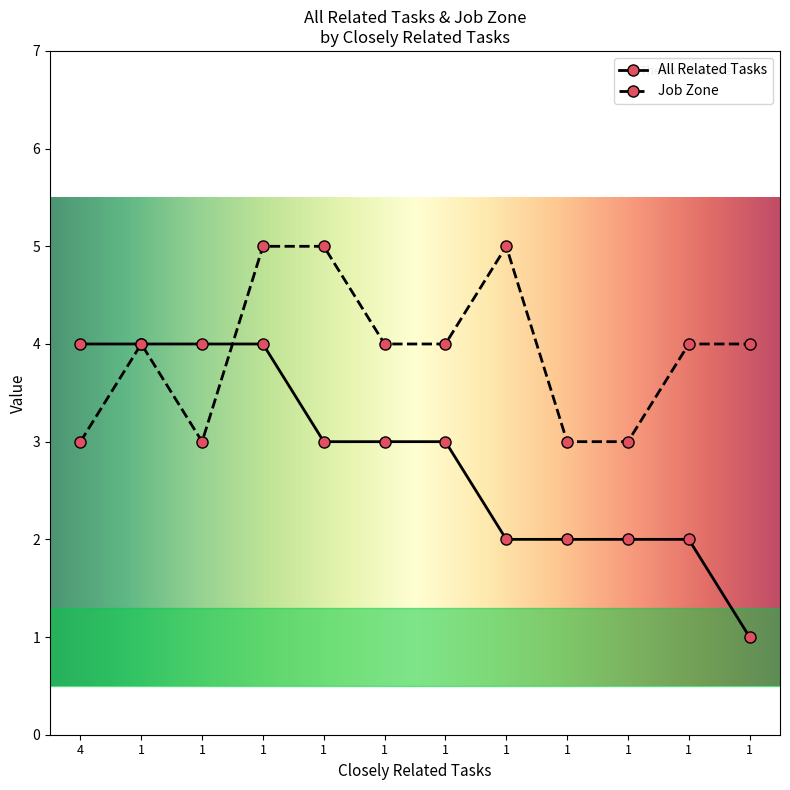

True or false: Job Zone has a value of 5 at 1.

True